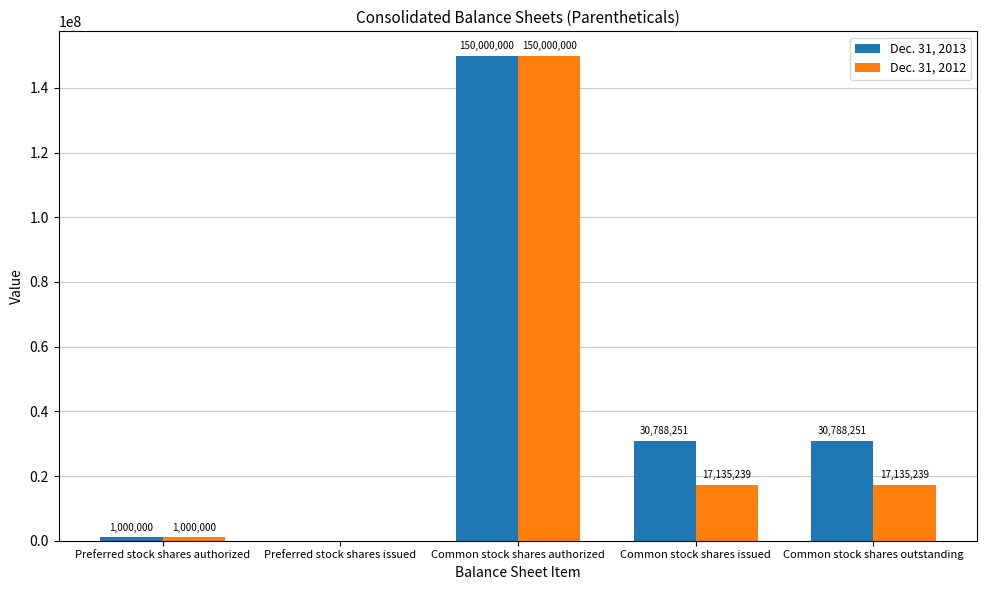

What is the approximate value of Dec. 31, 2012 at Common stock shares authorized, to the nearest 10?

150000000